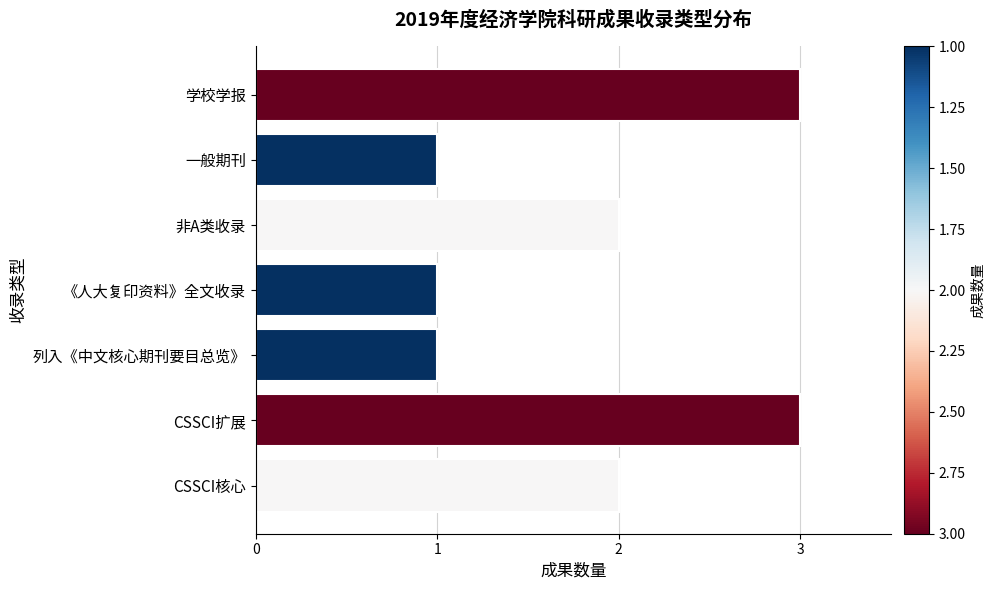

Between CSSCI核心 and 列入《中文核心期刊要目总览》, which is larger?

CSSCI核心